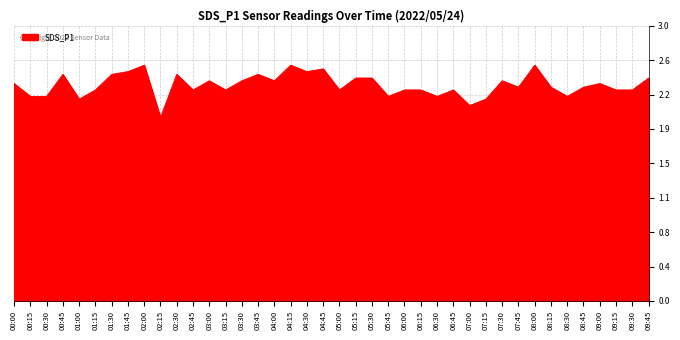

How many interior local valleys (lower than both neighbors) does the data have?

12